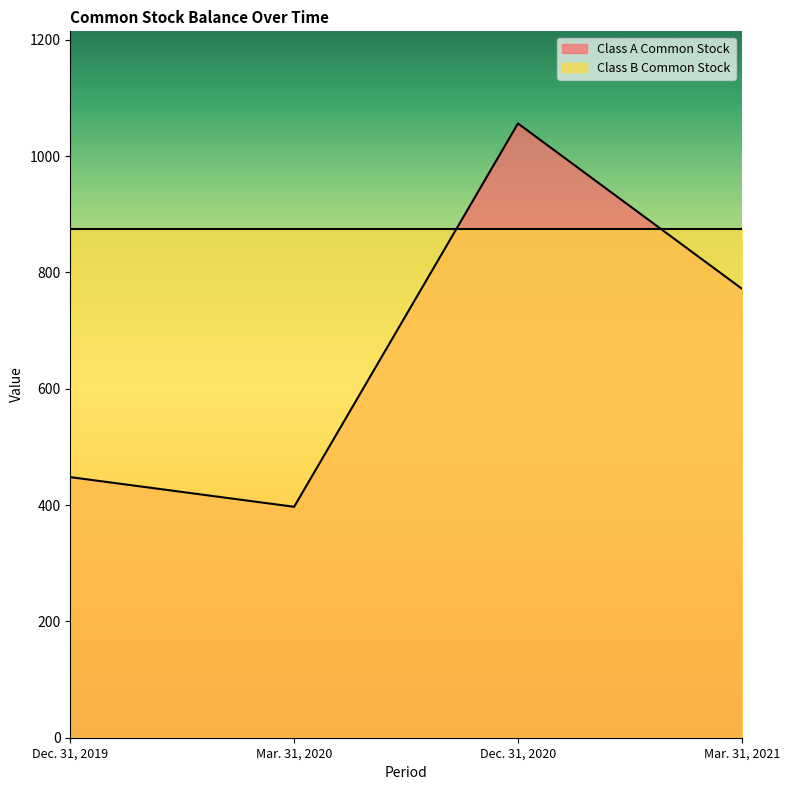

What is the label of the 3rd point from the left?

Dec. 31, 2020